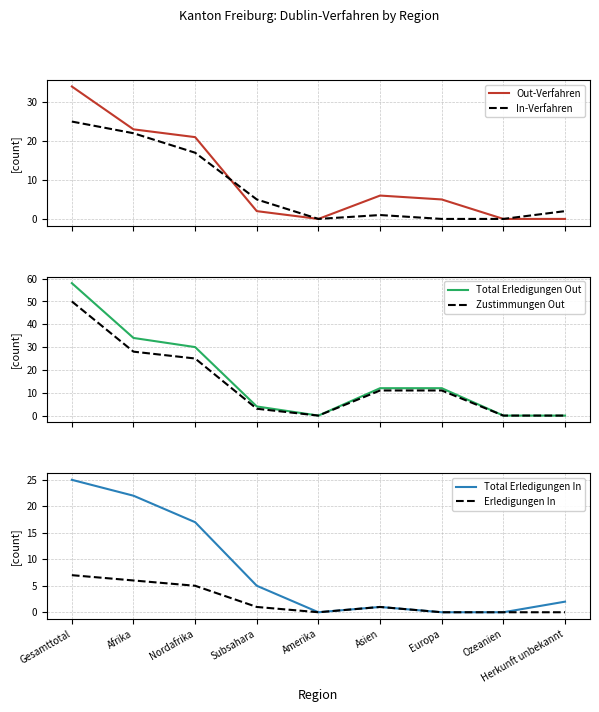

Does the chart display data point markers on the line(s)?

No